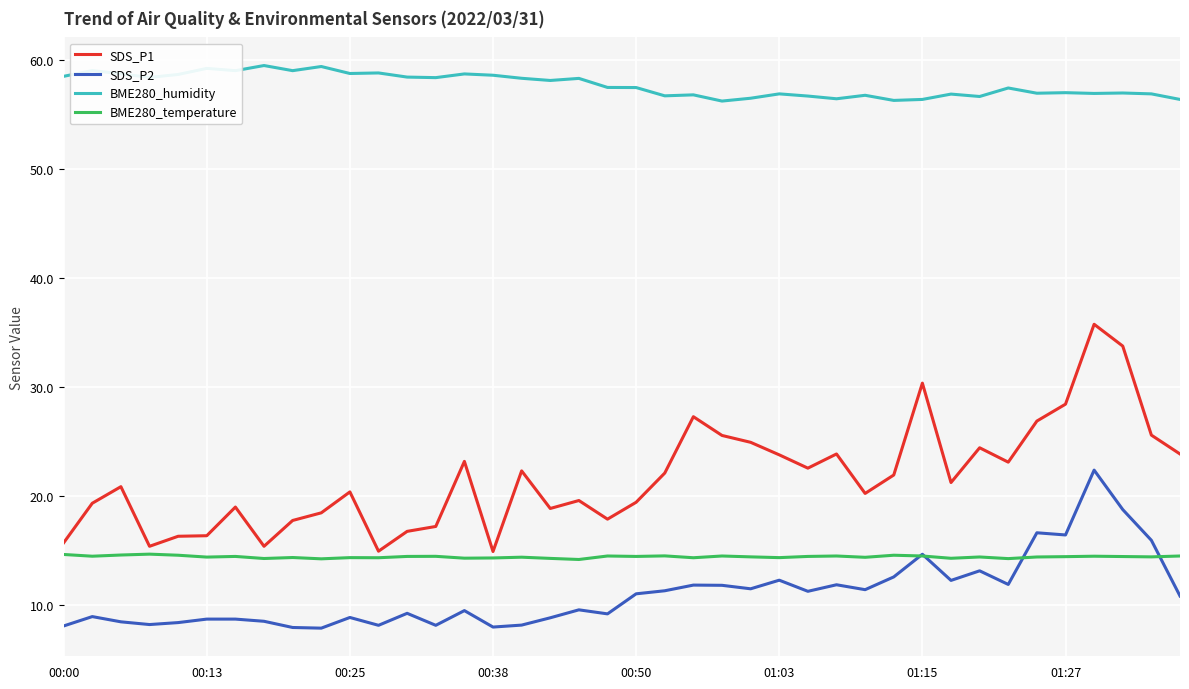

Rank the series by their maximum value, from lowest to highest.

BME280_temperature, SDS_P2, SDS_P1, BME280_humidity